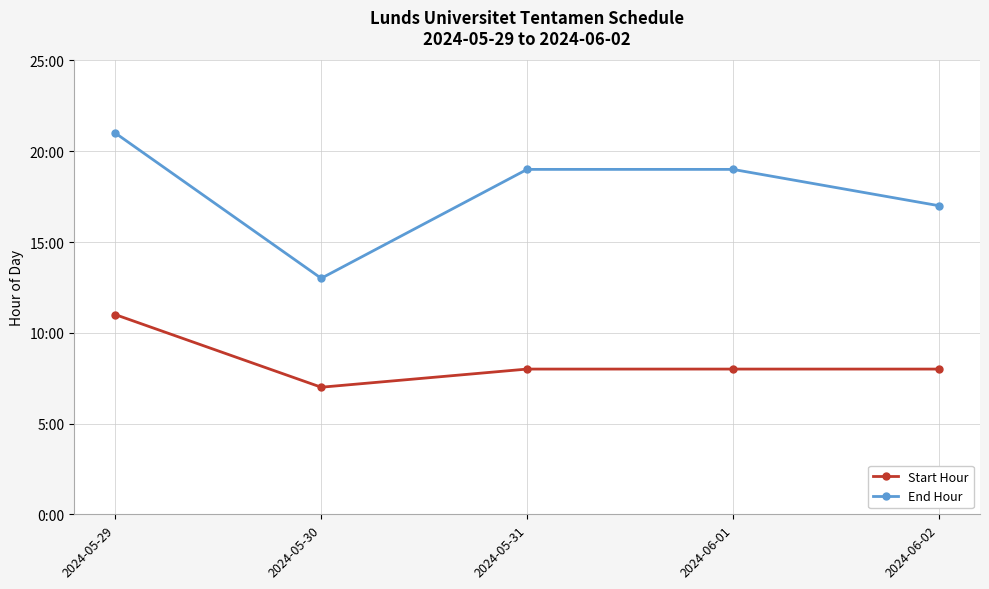

What is the maximum value for Start Hour?

11